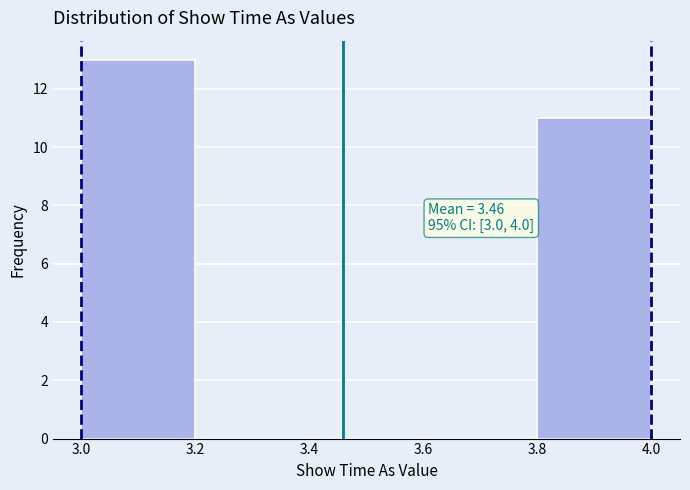

Which range on the x-axis has the tallest bar?

3.0 to 3.2